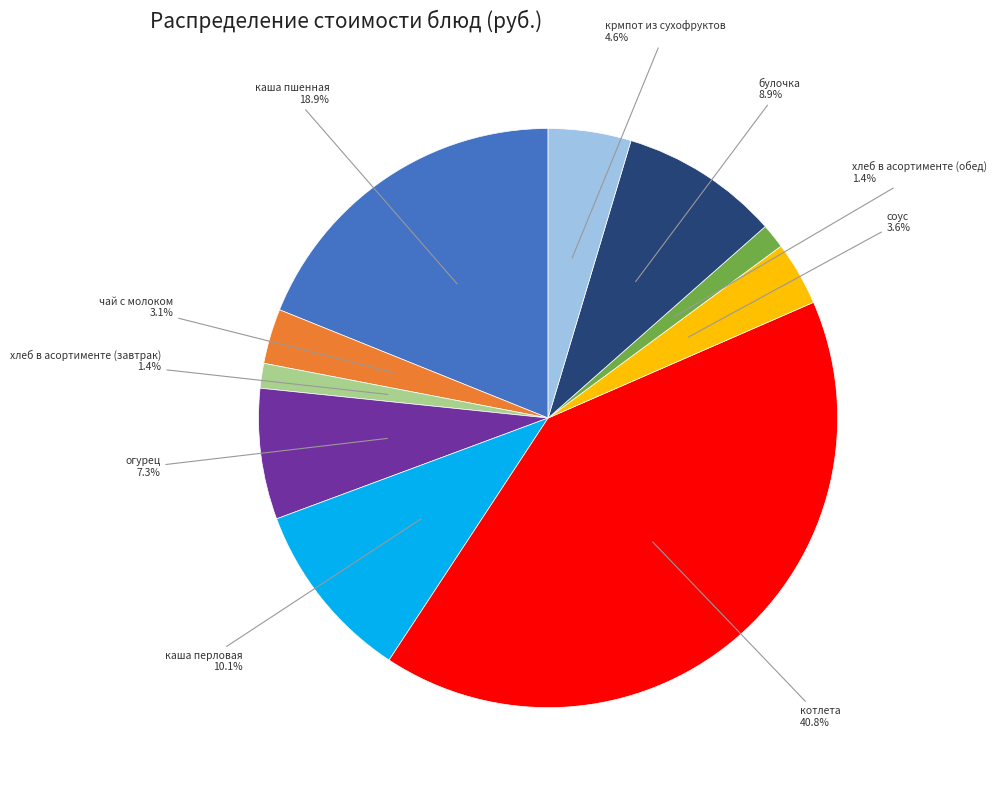

Which category has the biggest portion of the pie?

котлета